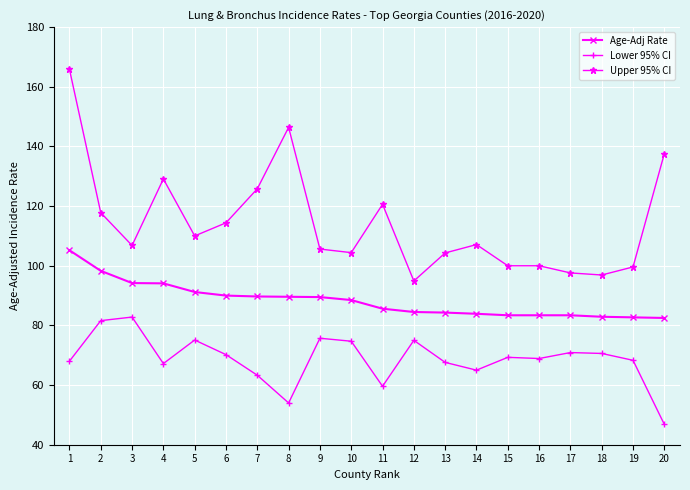

At which category is the sum across all series the highest?

1